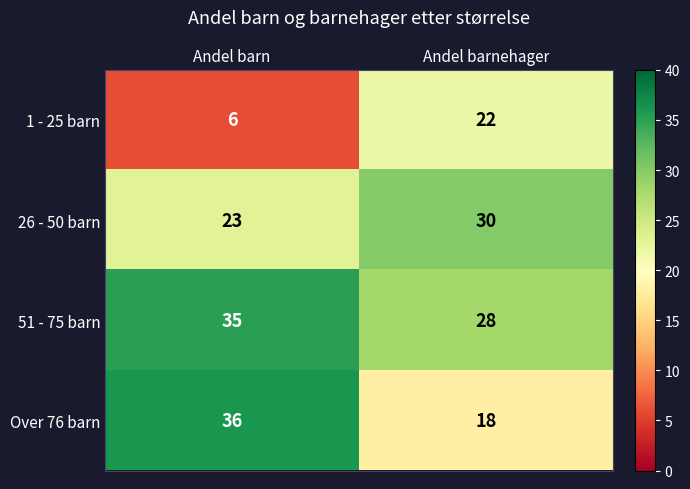

At which label does 26 - 50 barn reach its minimum?

Andel barn